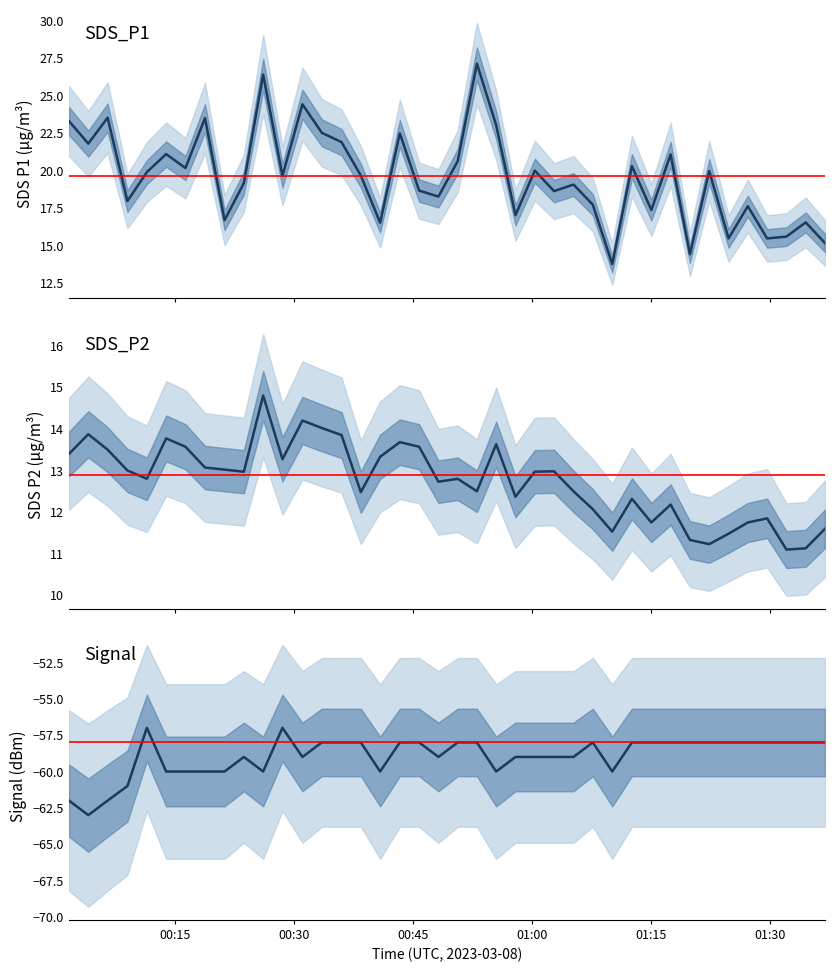

What are all the series names shown in the legend?

SDS_P1, SDS_P2, Signal